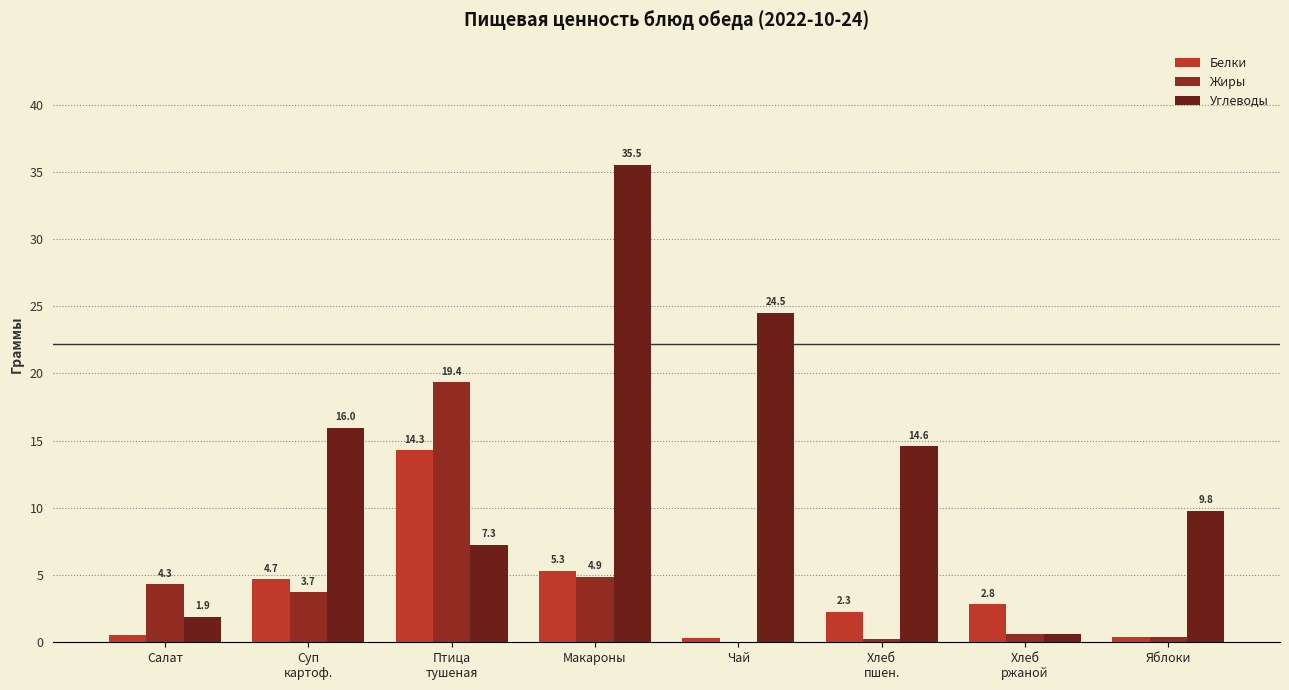

Are the bars grouped side by side (vs. stacked)?

Yes